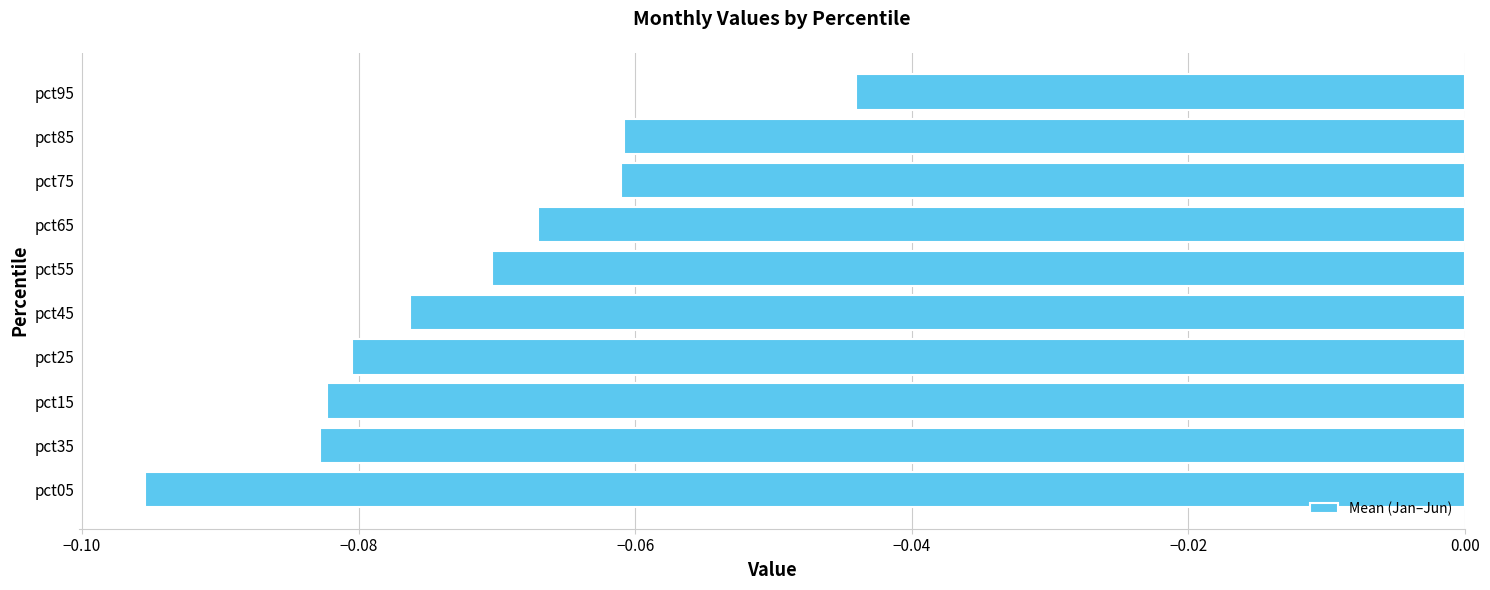

True or false: the data shows -0.0 at pct65.

False